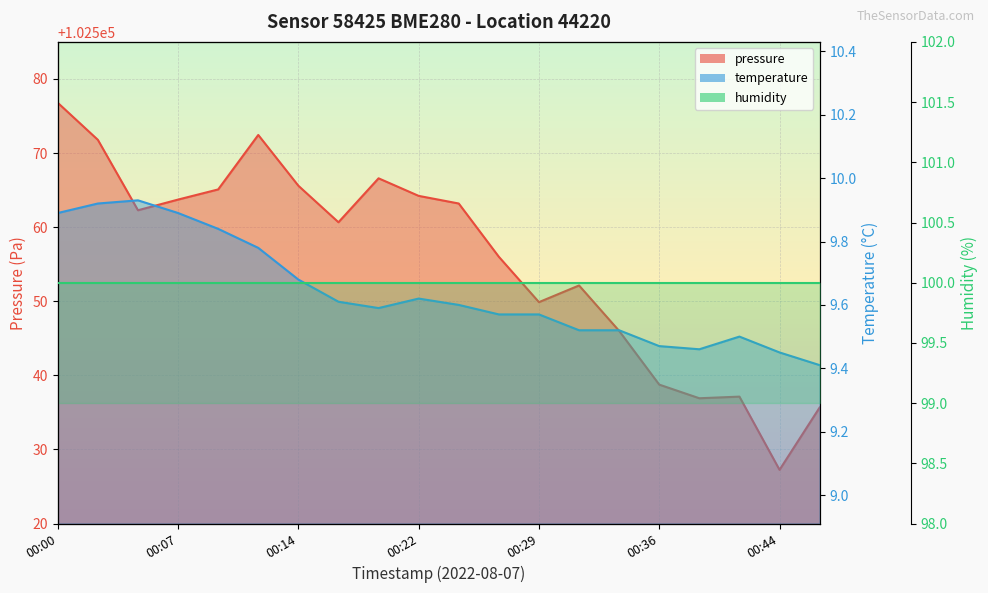

What is the average value of the temperature series?

9.6